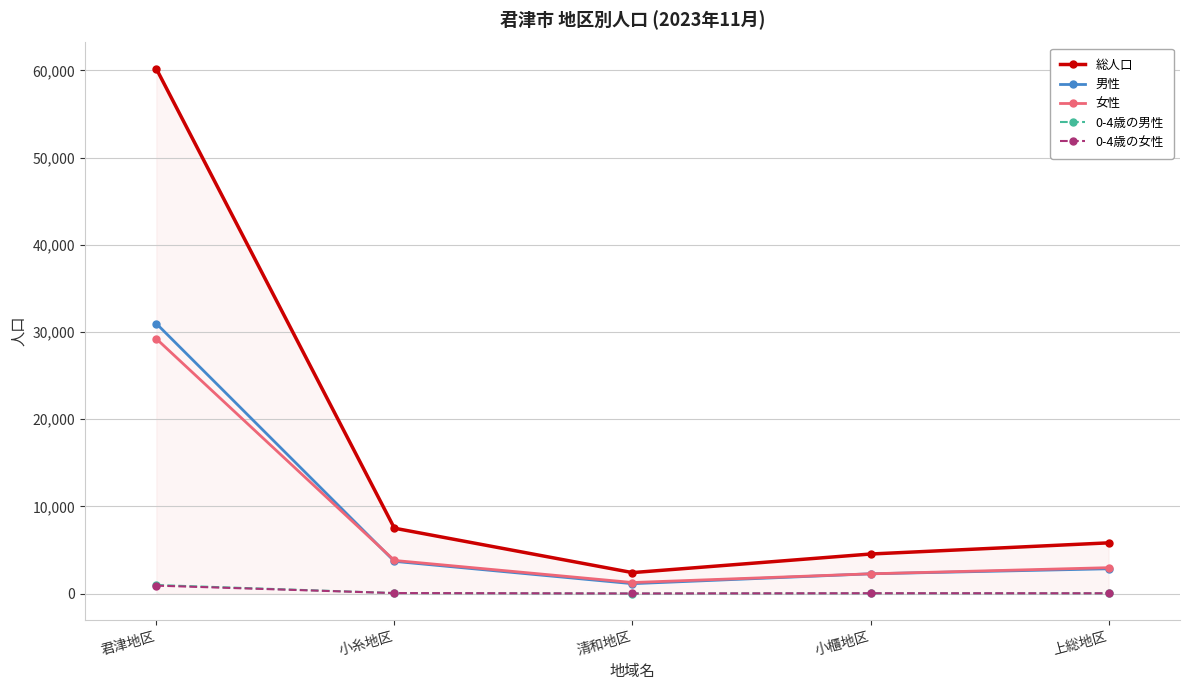

True or false: 0-4歳の女性 and 総人口 intersect in this chart.

False